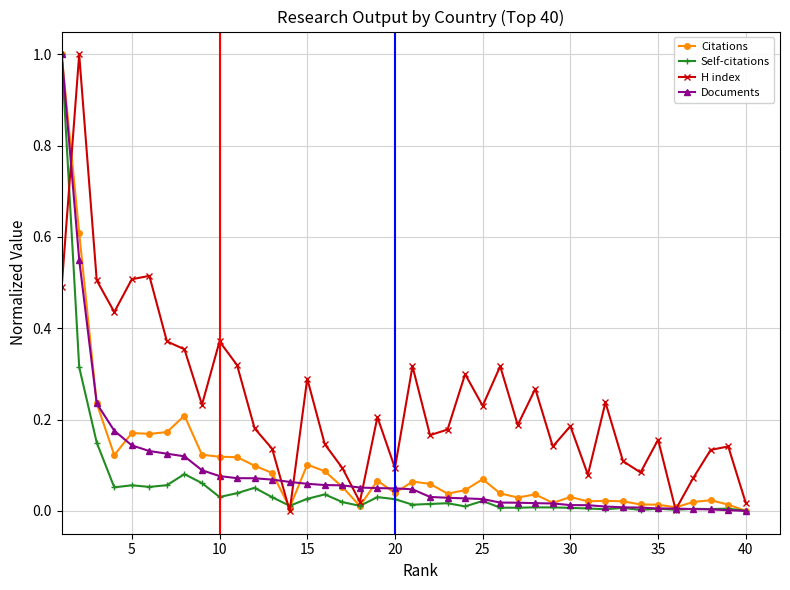

What is the maximum value for Documents?

1.0